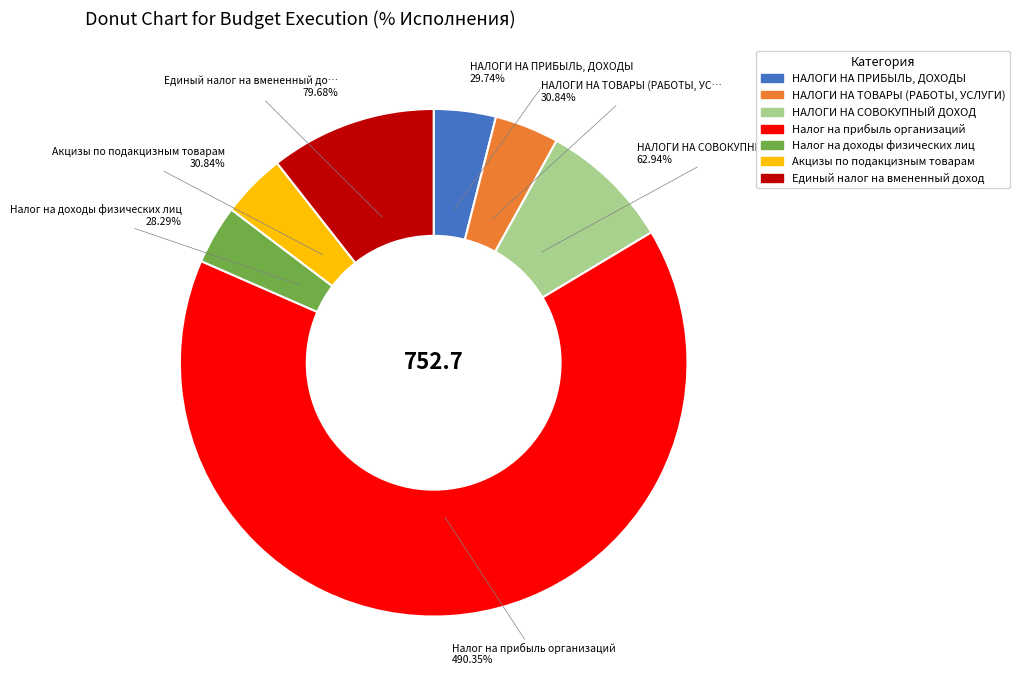

How many slices are in this pie chart?

7